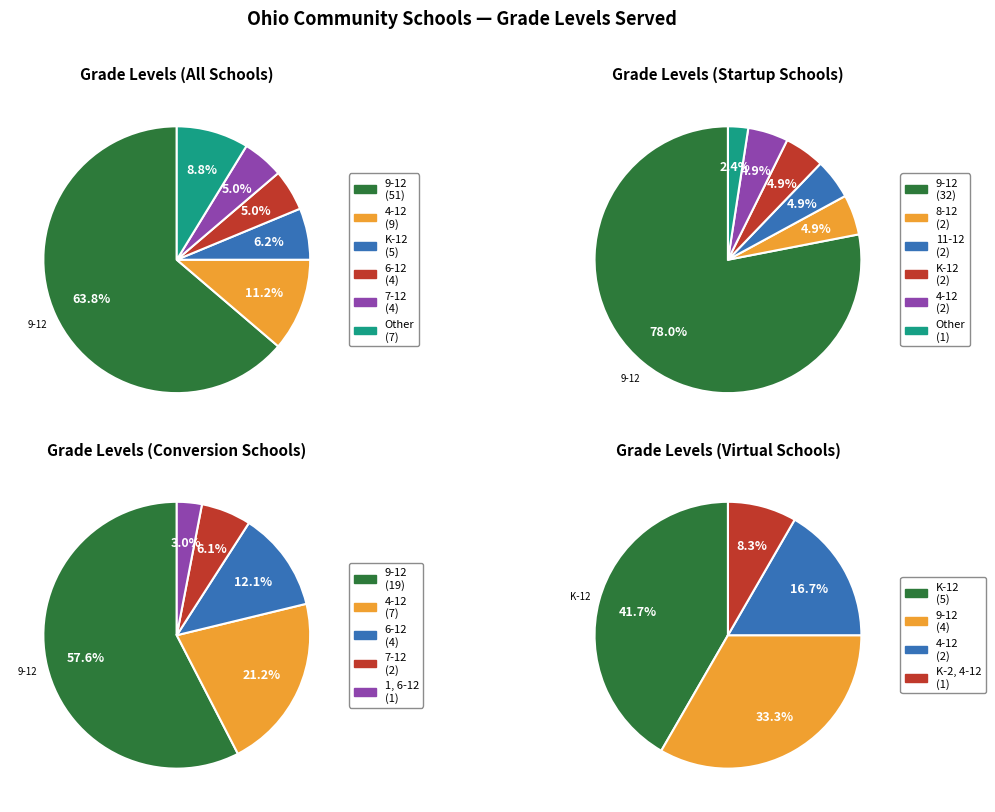

To the nearest percent, what portion does 9-12 represent?

64%